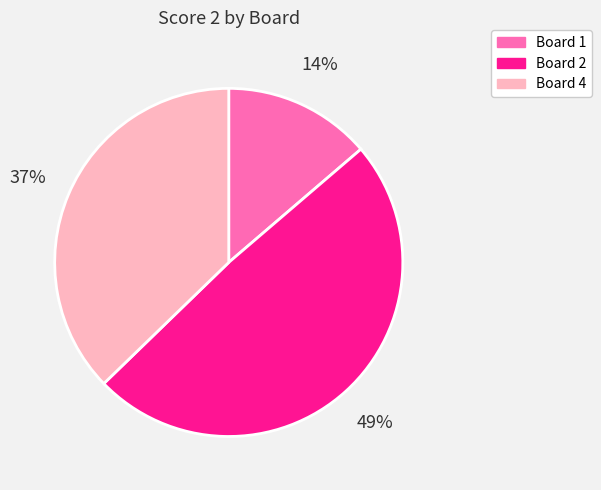

Approximately how many times larger is the value at Board 1 compared to Board 2?

0.3